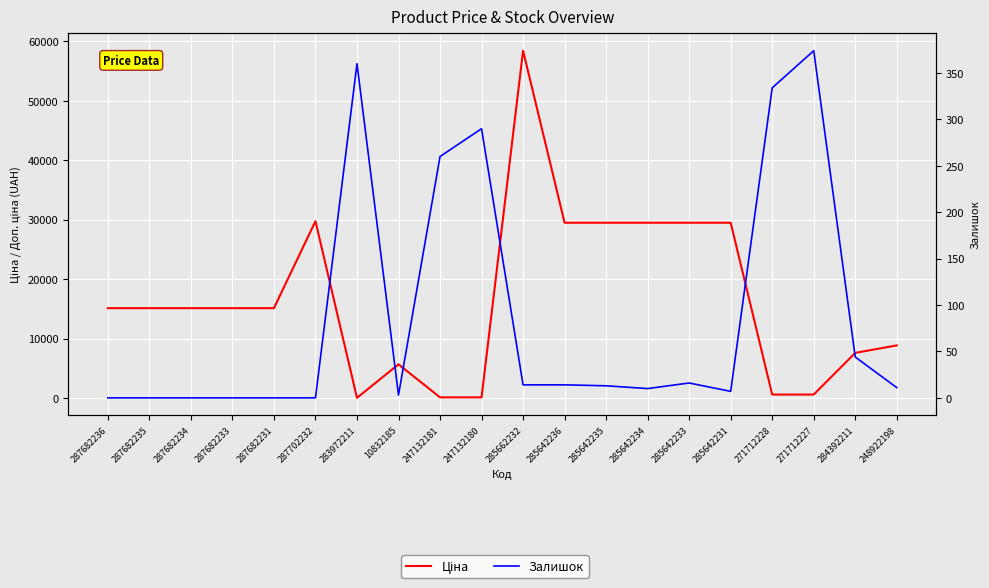

How many lines are shown in the chart?

2